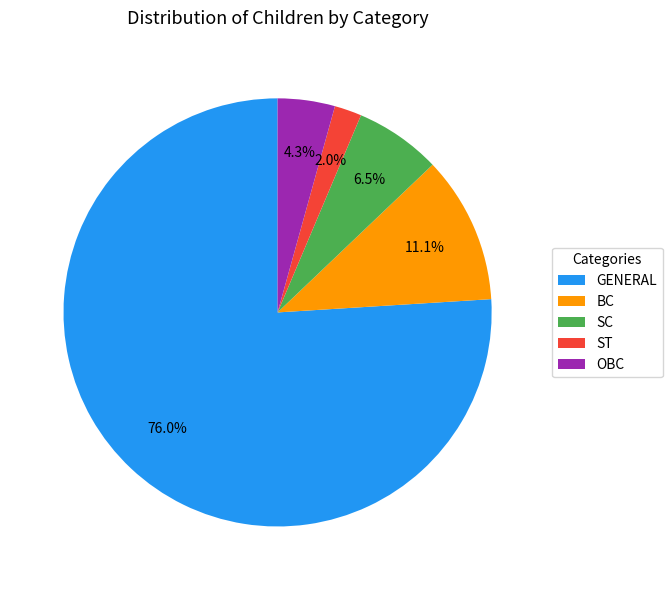

Which category has the biggest portion of the pie?

GENERAL